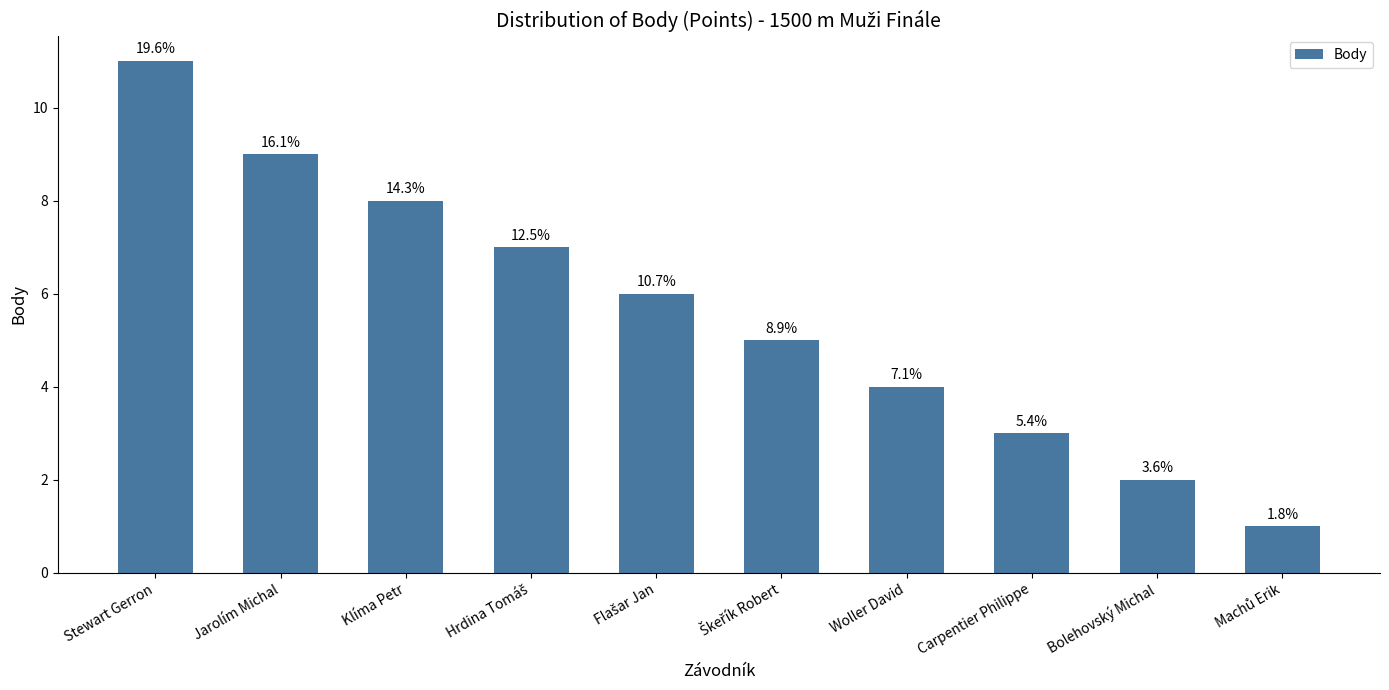

Reading left to right, what are all the values shown in this chart?

Stewart Gerron=11	Jarolím Michal=9	Klíma Petr=8	Hrdina Tomáš=7	Flašar Jan=6	Škeřík Robert=5	Woller David=4	Carpentier Philippe=3	Bolehovský Michal=2	Machů Erik=1